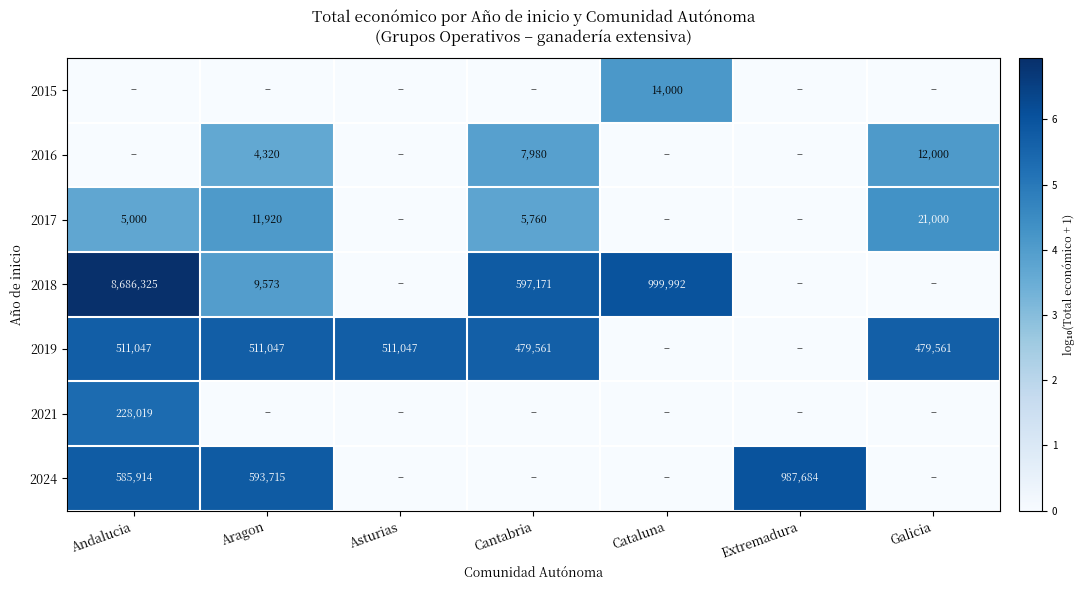

Is the value of 2016 at Aragon greater than the value of 2018 at Cantabria?

No